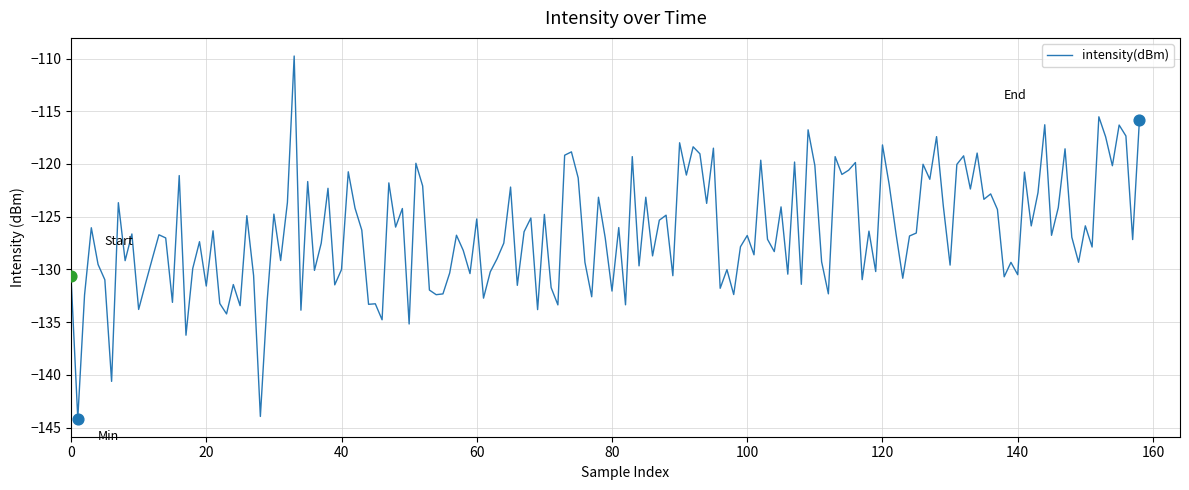

What is the difference between the maximum and minimum values?

34.4